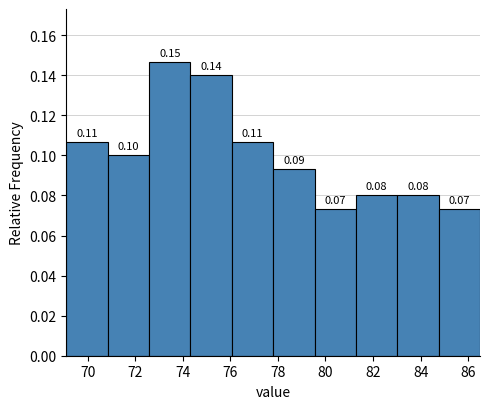

Which range on the x-axis has the tallest bar?

72.58 to 74.32